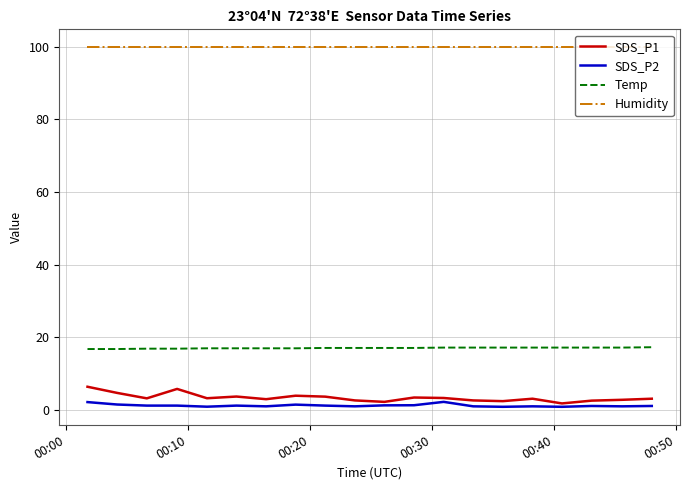

Which series has the largest total across all categories?

Humidity